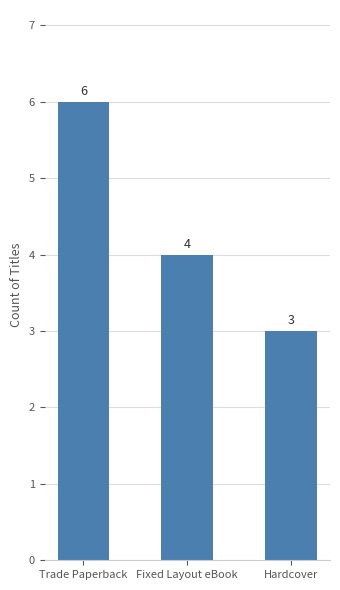

How many values are between 3 and 6?

3